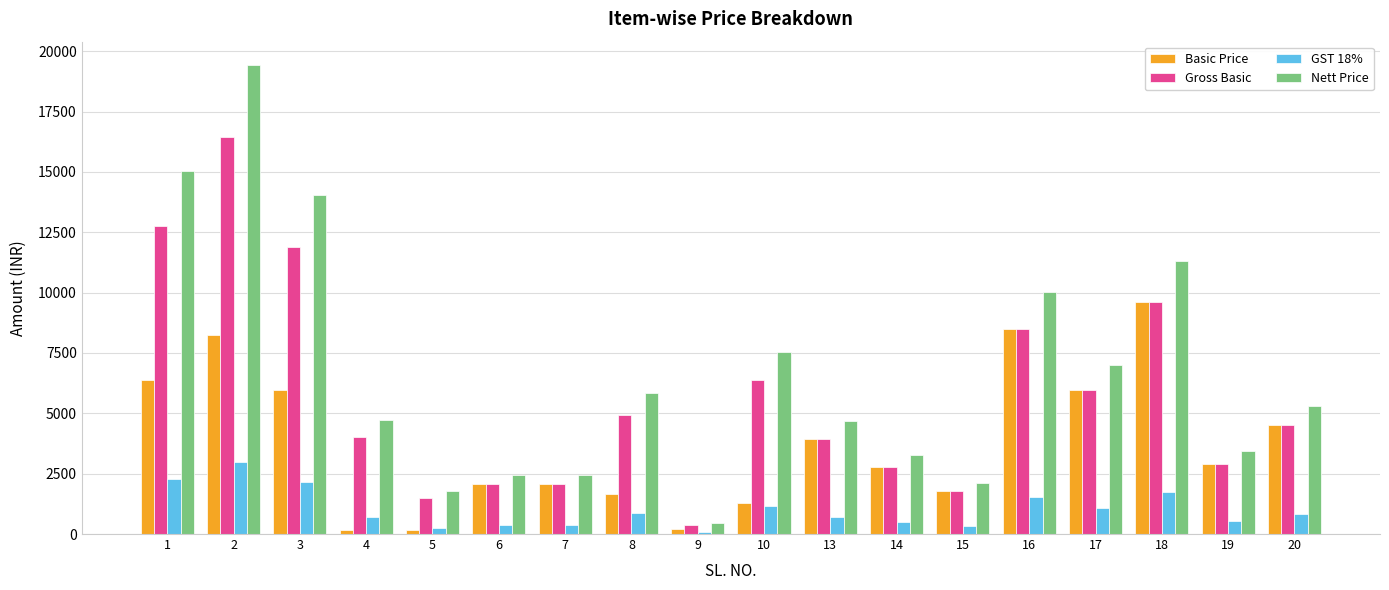

What is the difference between the maximum and minimum values in the GST 18% series?

2894.4